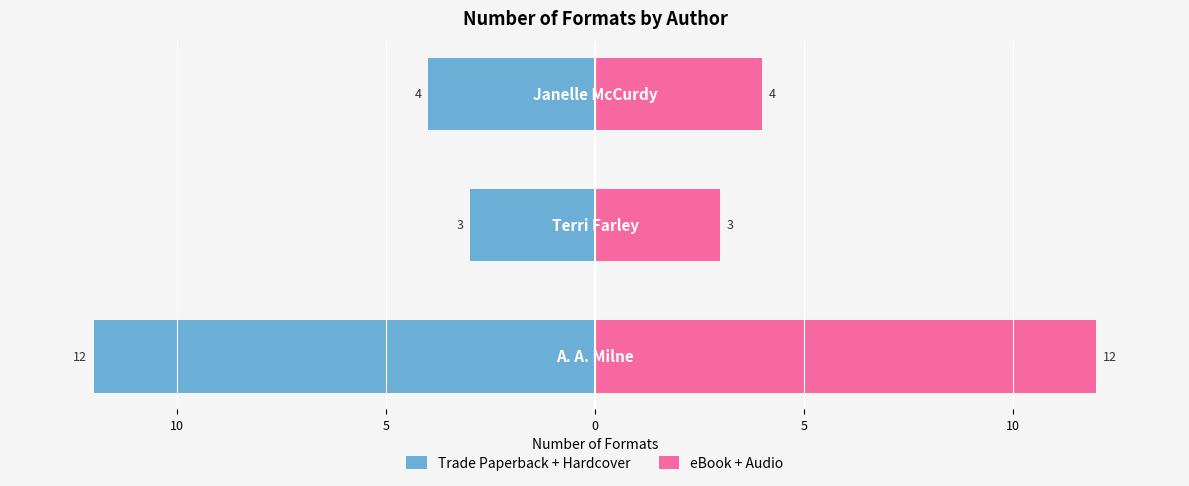

Rank the series by their average value, from highest to lowest.

eBook + Audio, Trade Paperback + Hardcover